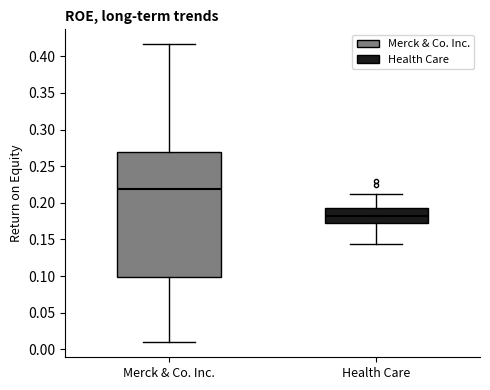

Which box's median line is the highest?

Merck & Co. Inc.